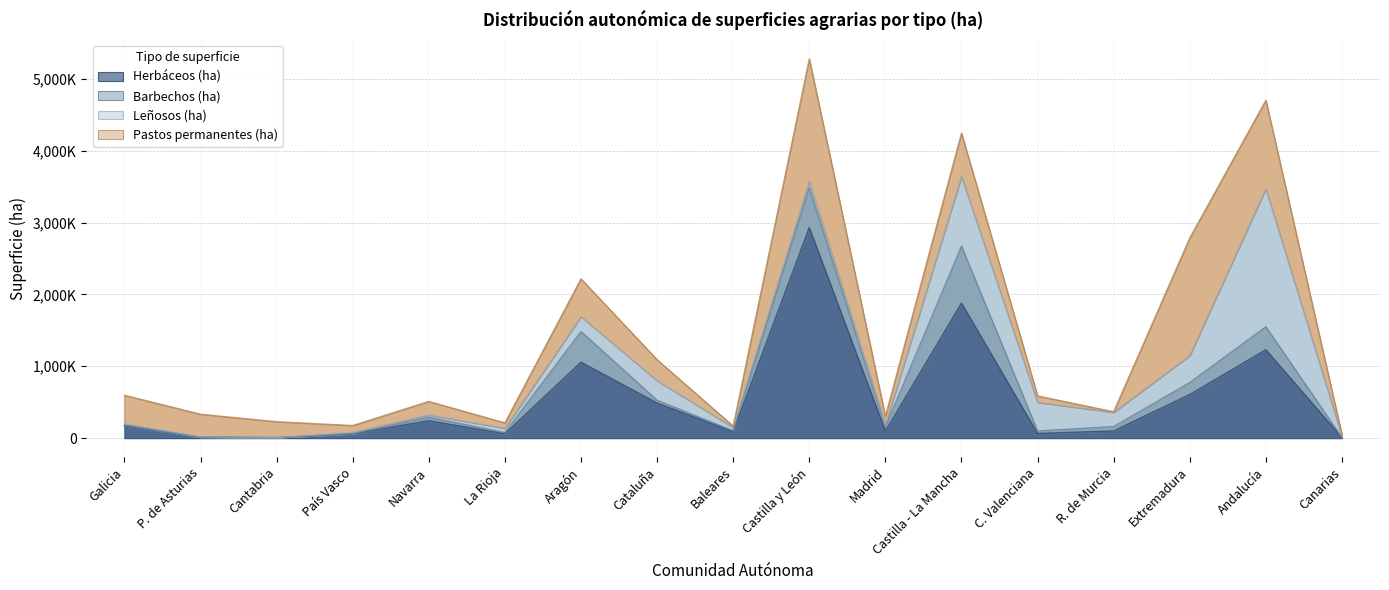

Between Galicia and País Vasco, which series saw the biggest shift?

Pastos permanentes (ha)